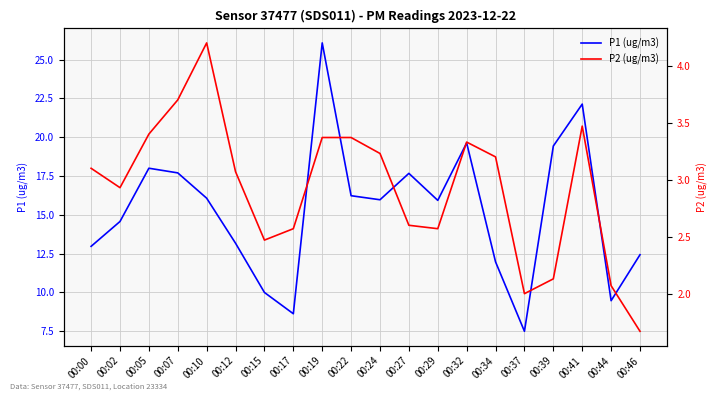

Which series has the largest total across all categories?

P1 (ug/m3)